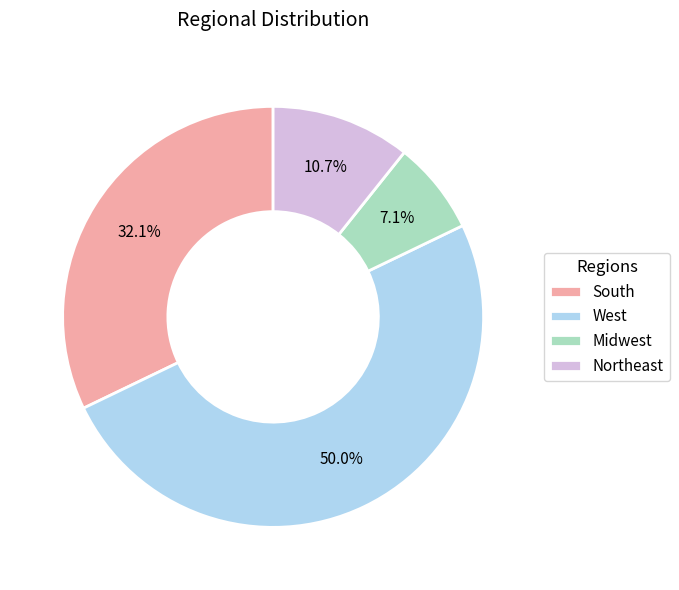

Between Midwest and South, which is larger?

South